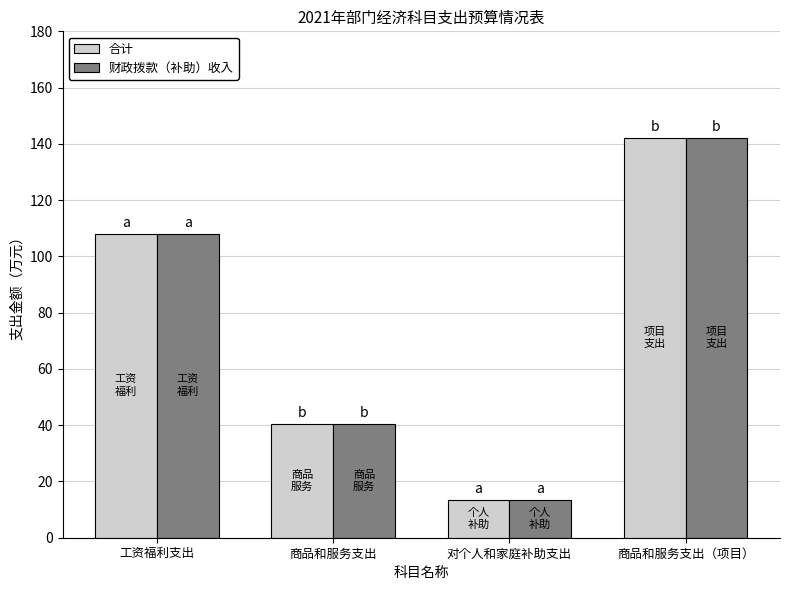

Rank the categories by 财政拨款（补助）收入 value from highest to lowest.

商品和服务支出（项目）, 工资福利支出, 商品和服务支出, 对个人和家庭补助支出